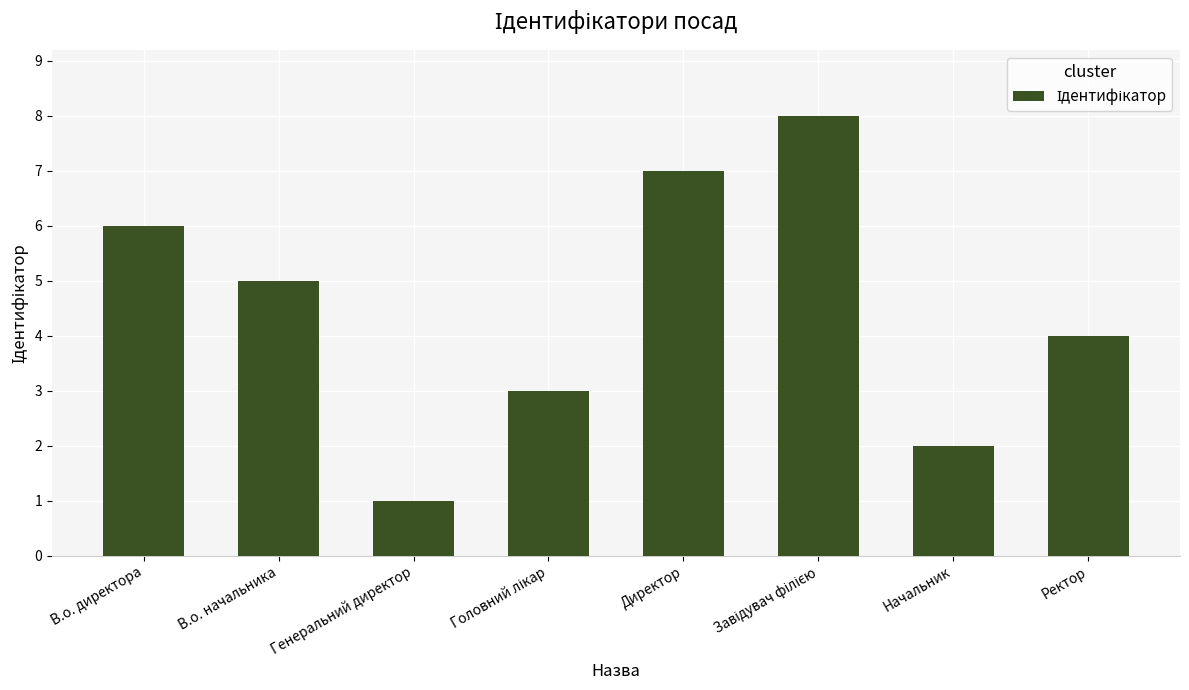

Which category has the lowest value across all series?

Генеральний директор